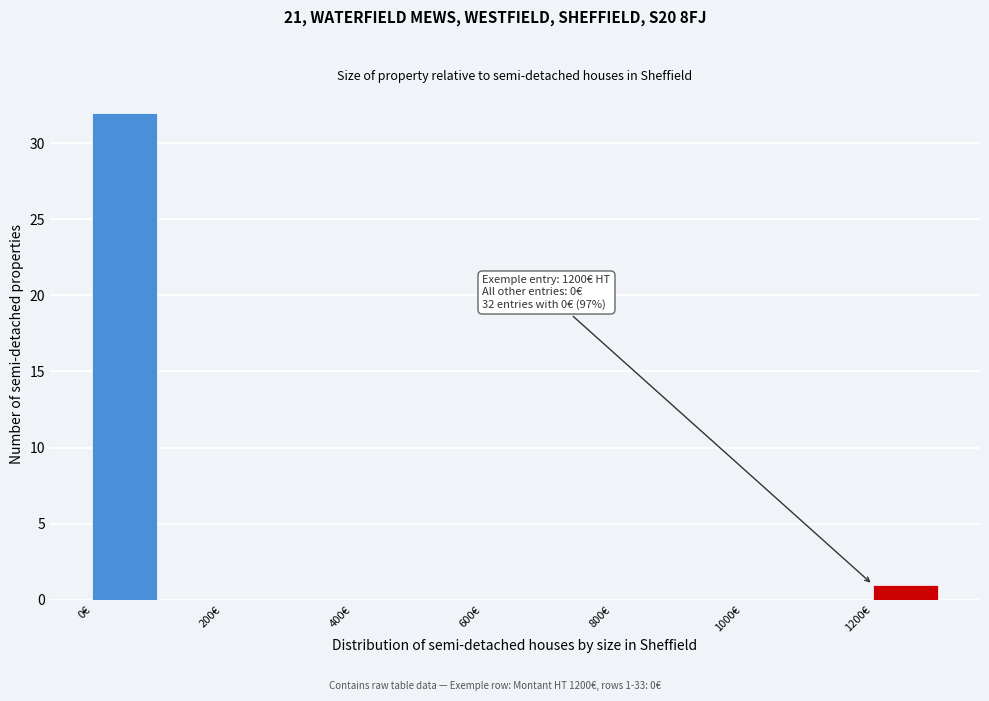

Which range on the x-axis has the tallest bar?

0 to 100